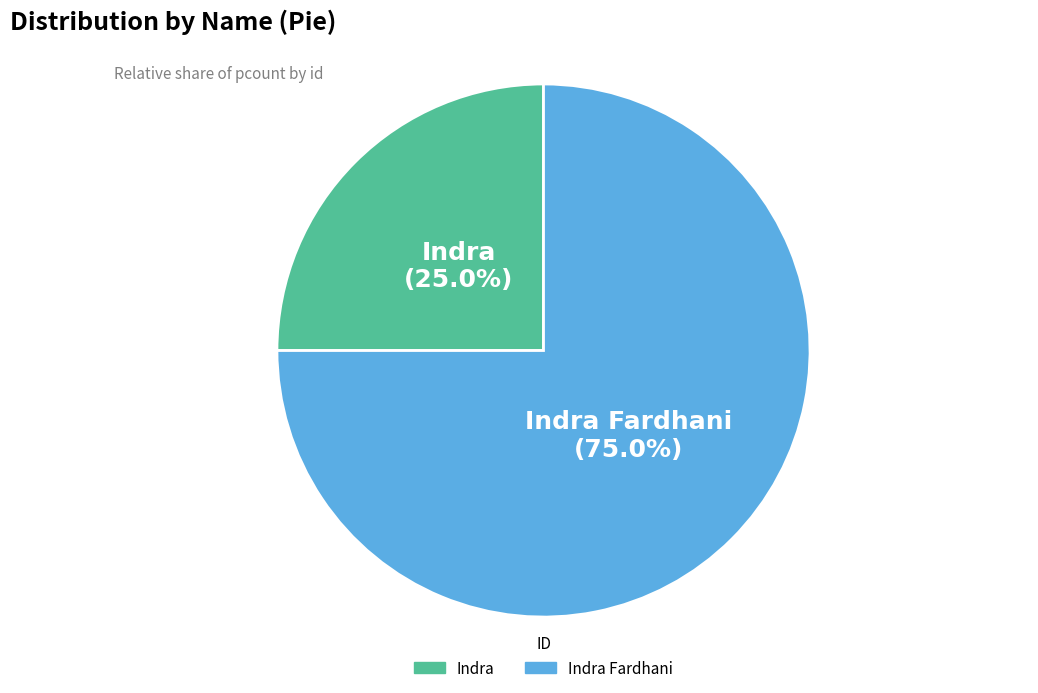

Combined, do Indra and Indra Fardhani account for over 50%?

Yes